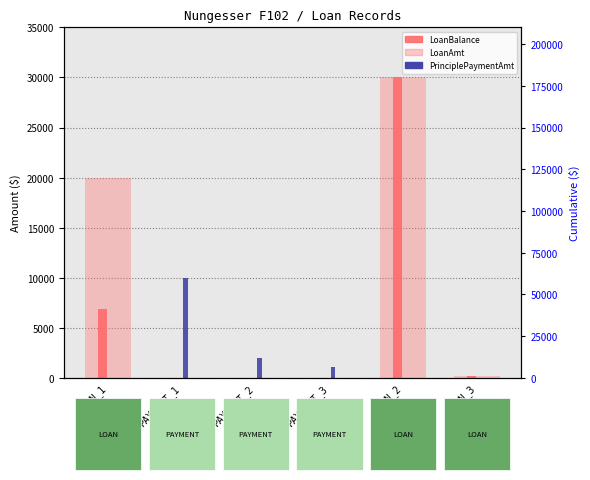

What are all the series names shown in the legend?

LoanAmt, LoanBalance, PrinciplePaymentAmt